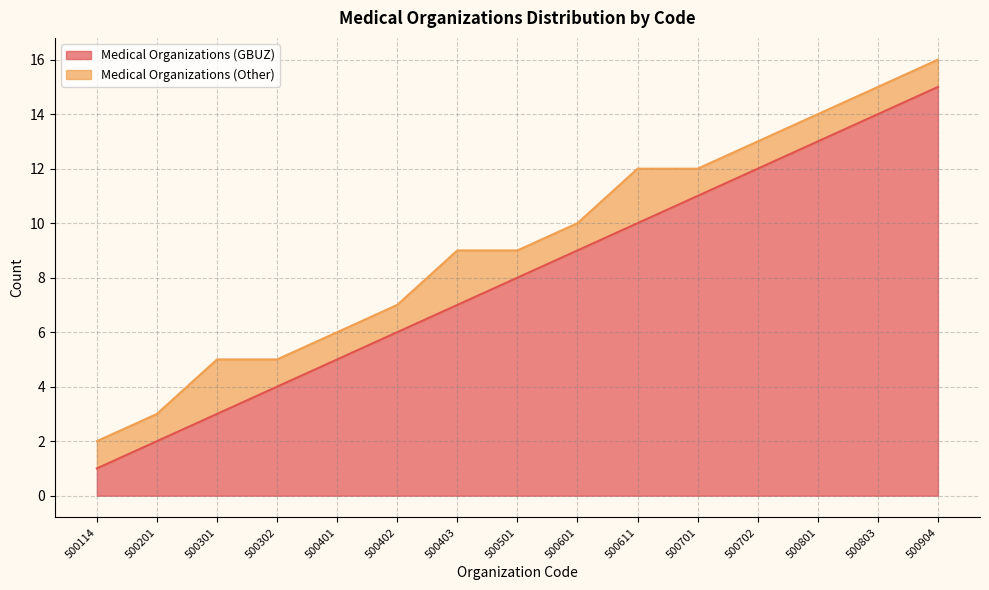

What is the change in value from 500302 to 500403?

+3